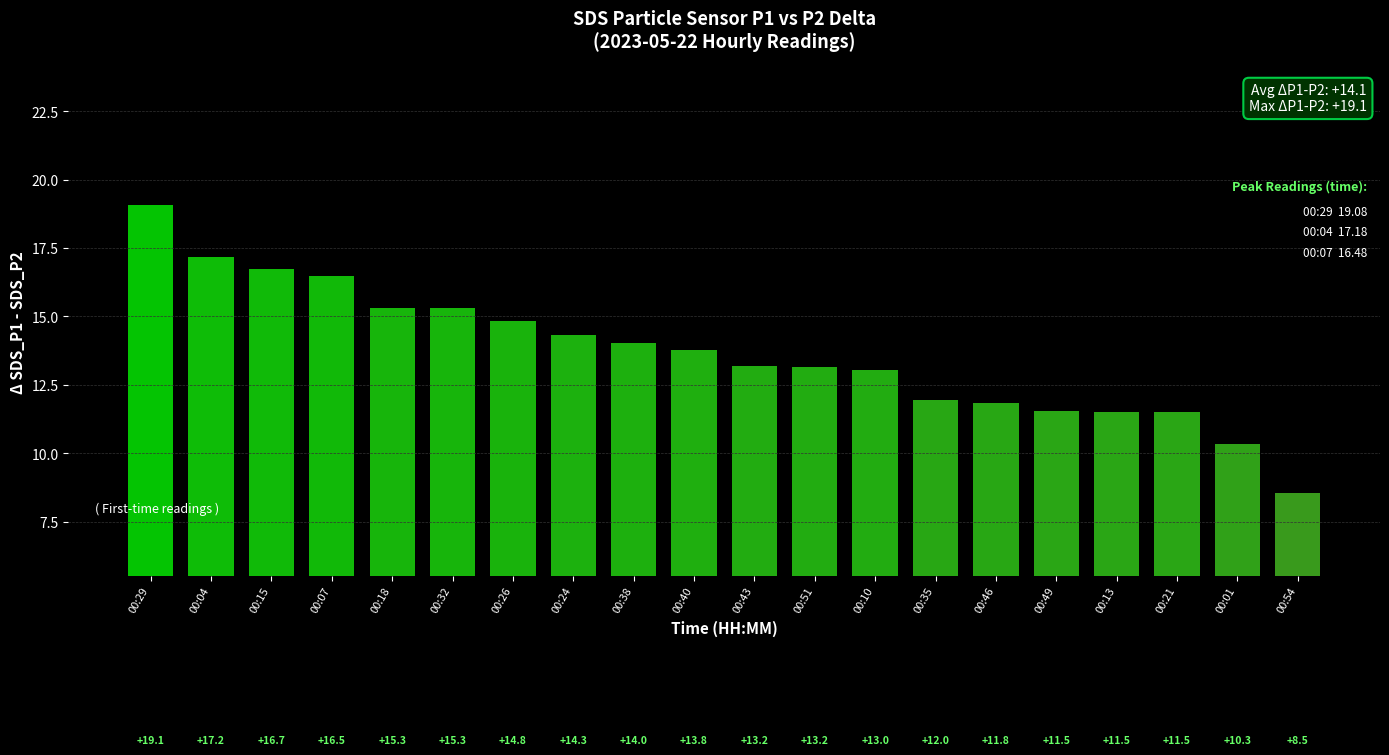

Between 00:38 and 00:32, which is larger?

00:32